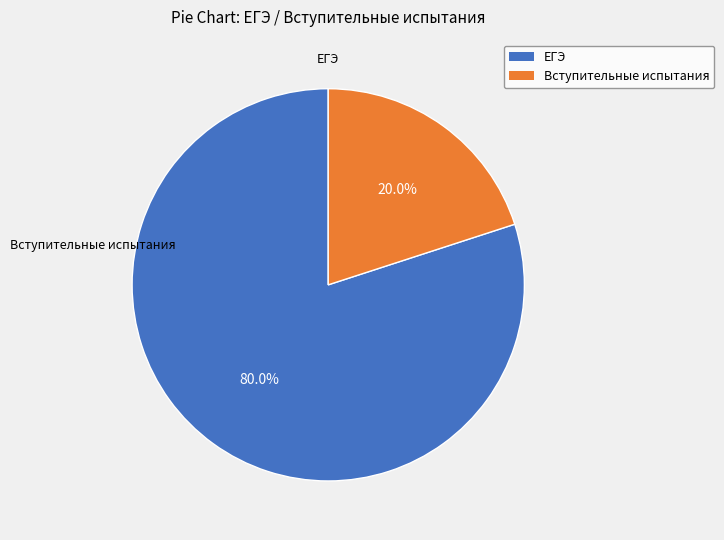

Between ЕГЭ and Вступительные испытания, which is larger?

ЕГЭ